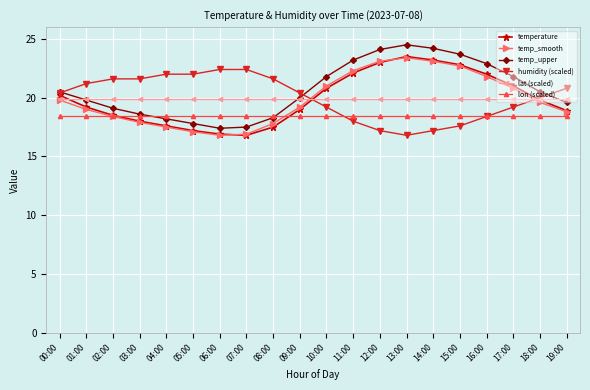

What is the minimum value shown in the chart?

16.8